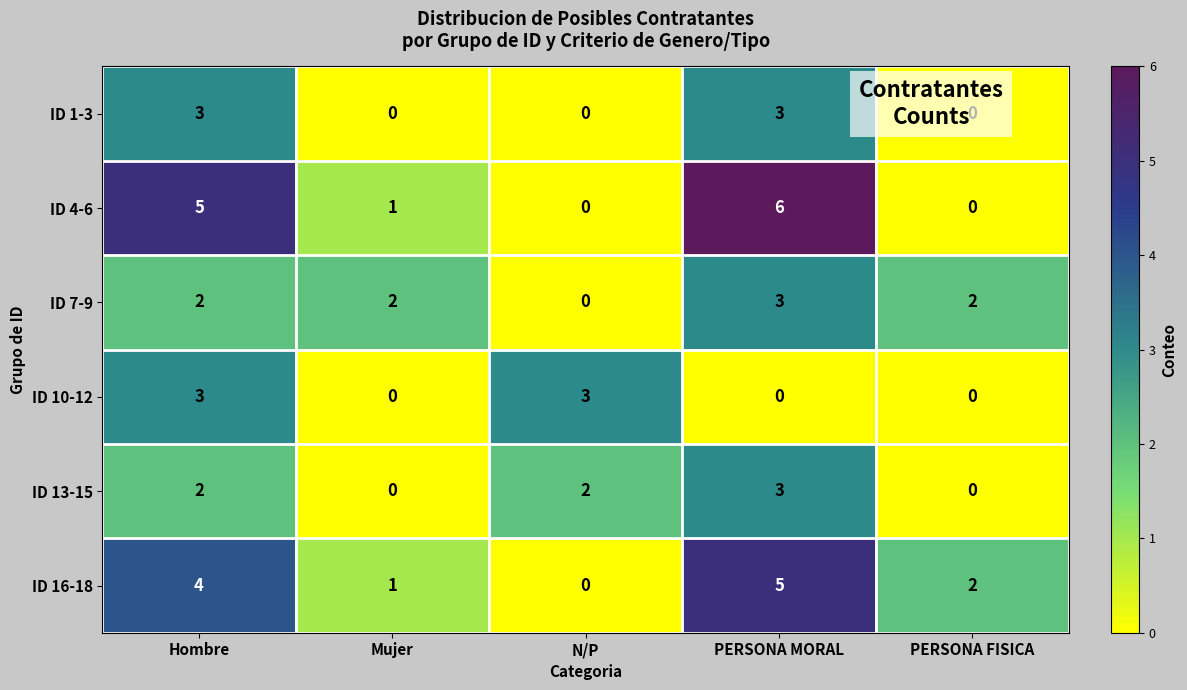

What is the greatest value displayed?

6